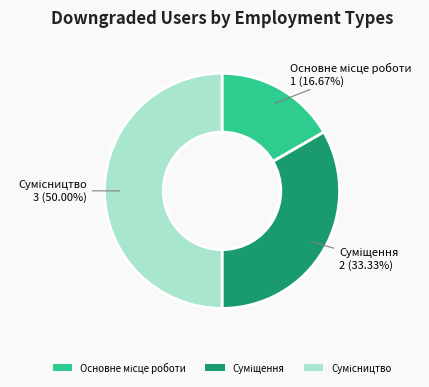

Count the number of slices in the pie.

3